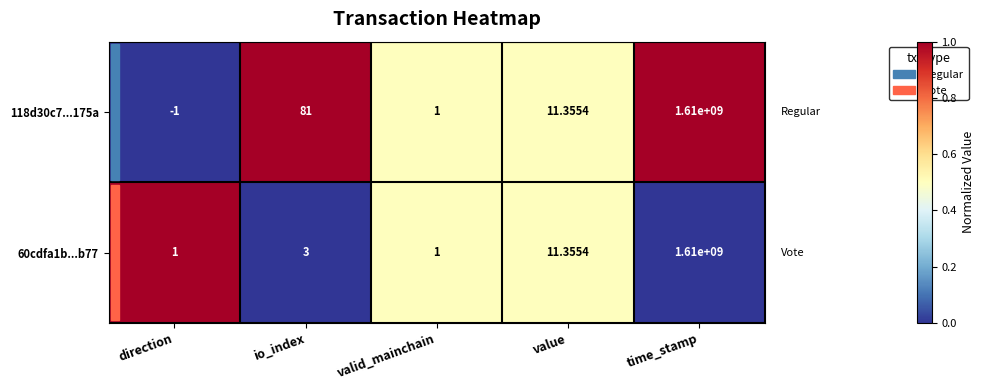

How many positive values does the 118d30c7...175a series have?

4